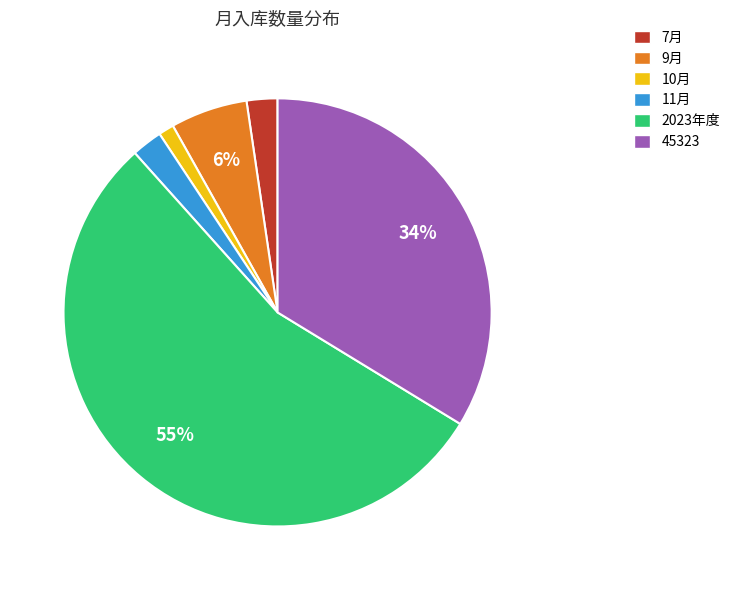

How many segments does this pie chart have?

6